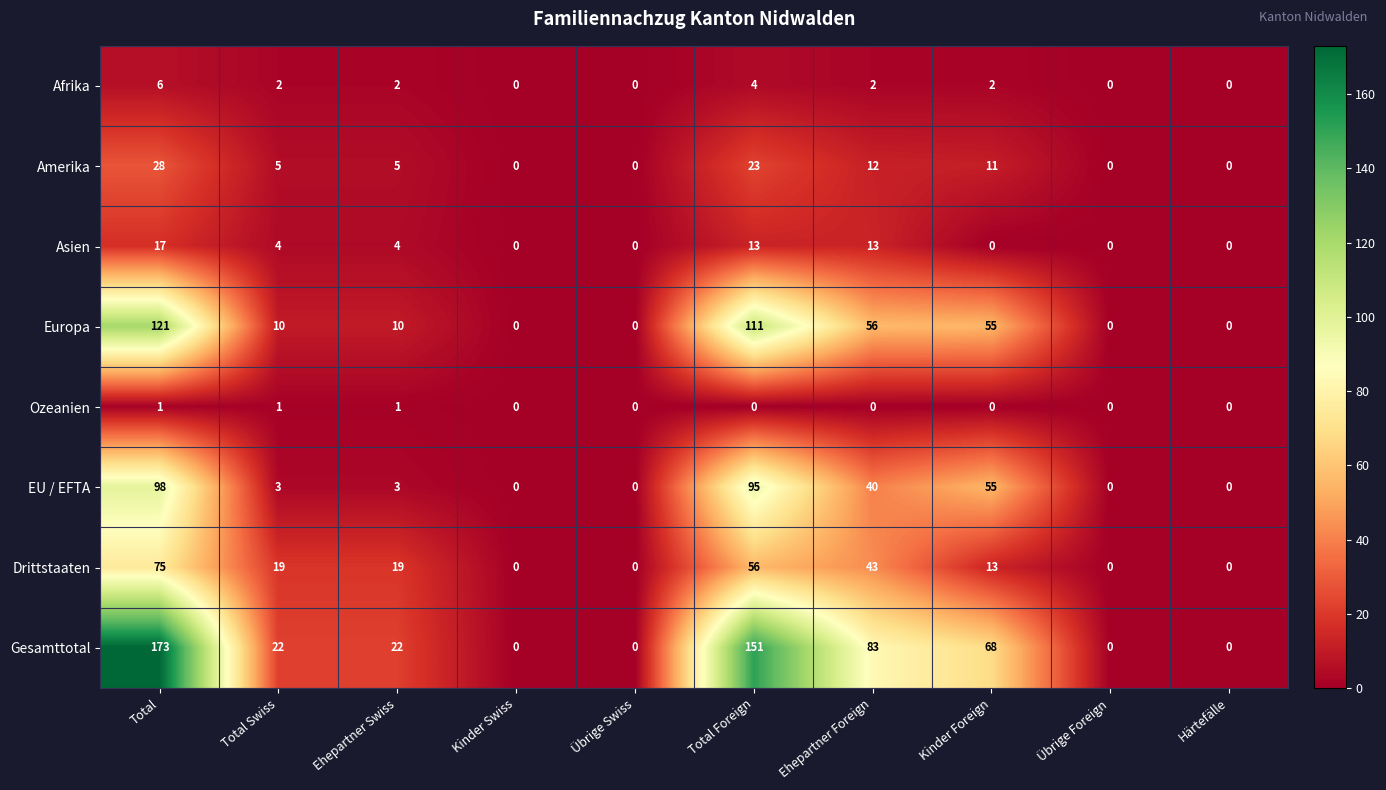

What is the total value across all series at Total Swiss?

66